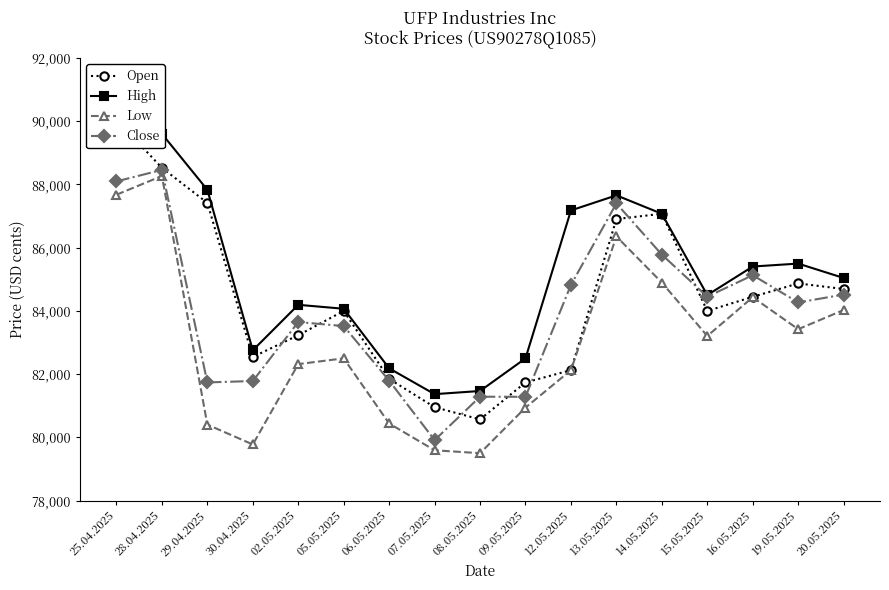

What are all the series names shown in the legend?

Open, High, Low, Close